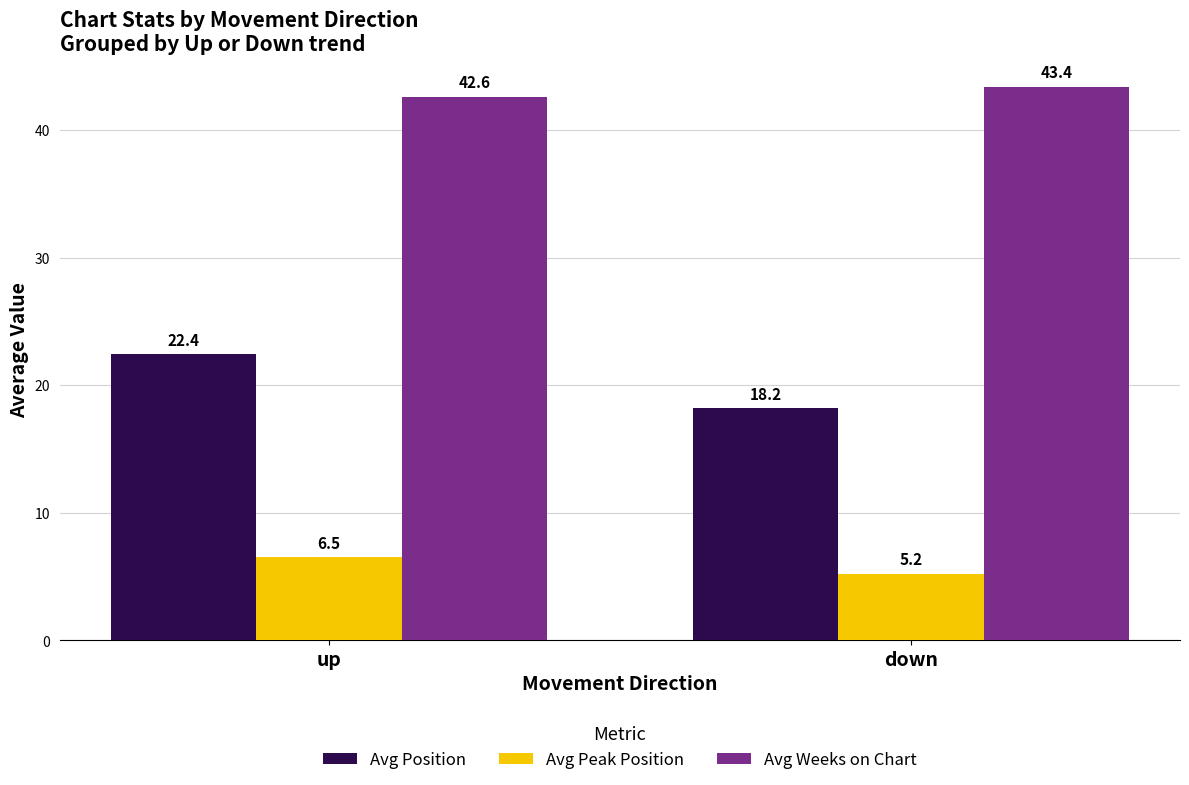

What is the minimum value for Avg Weeks on Chart?

42.6